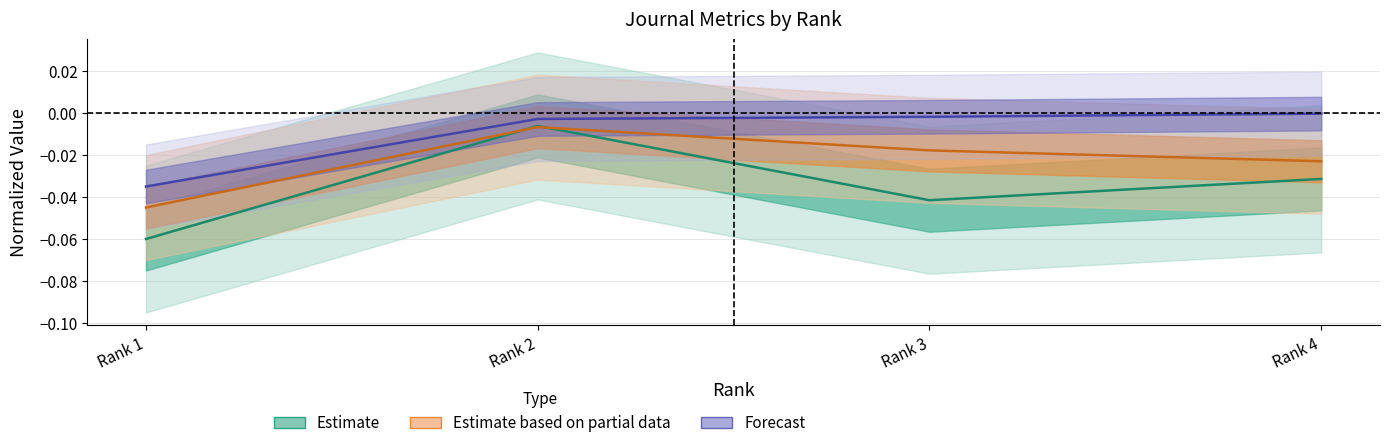

Rank the categories by Total Refs. value from highest to lowest.

Rank 2, Rank 3, Rank 4, Rank 1